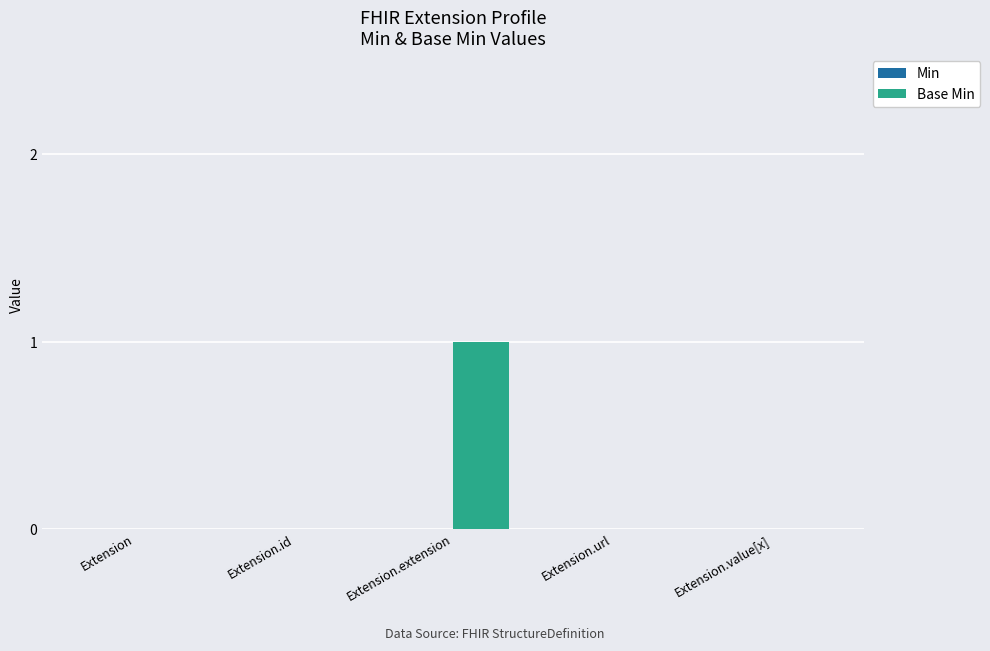

How many series are shown in this chart?

1